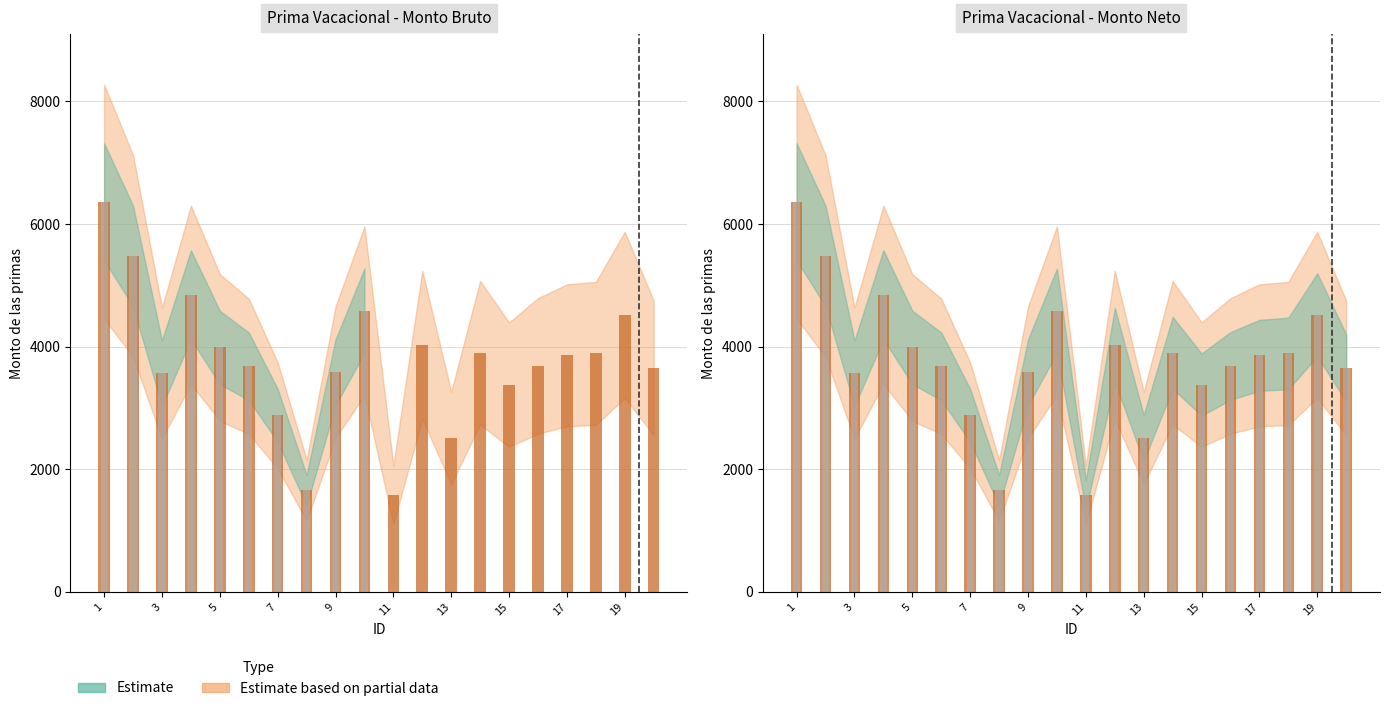

What is the total value across all series at 9?

7160